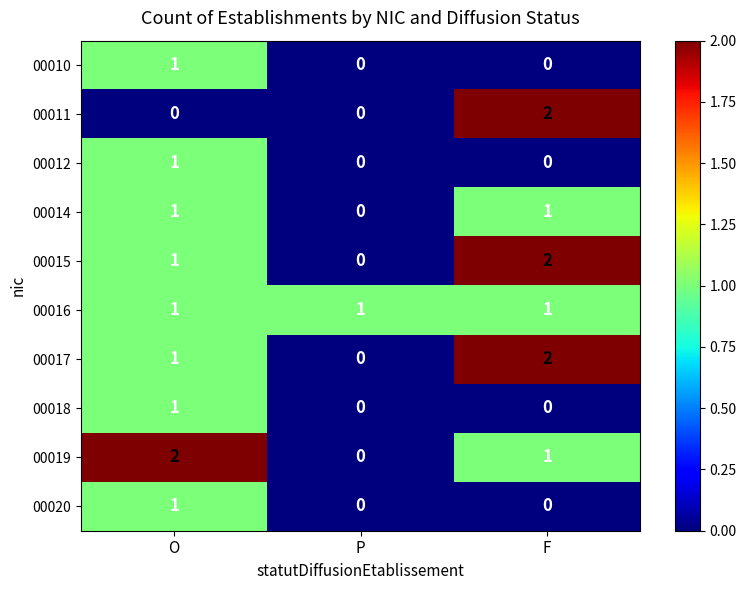

How many 00014 values are between 0 and 1?

3